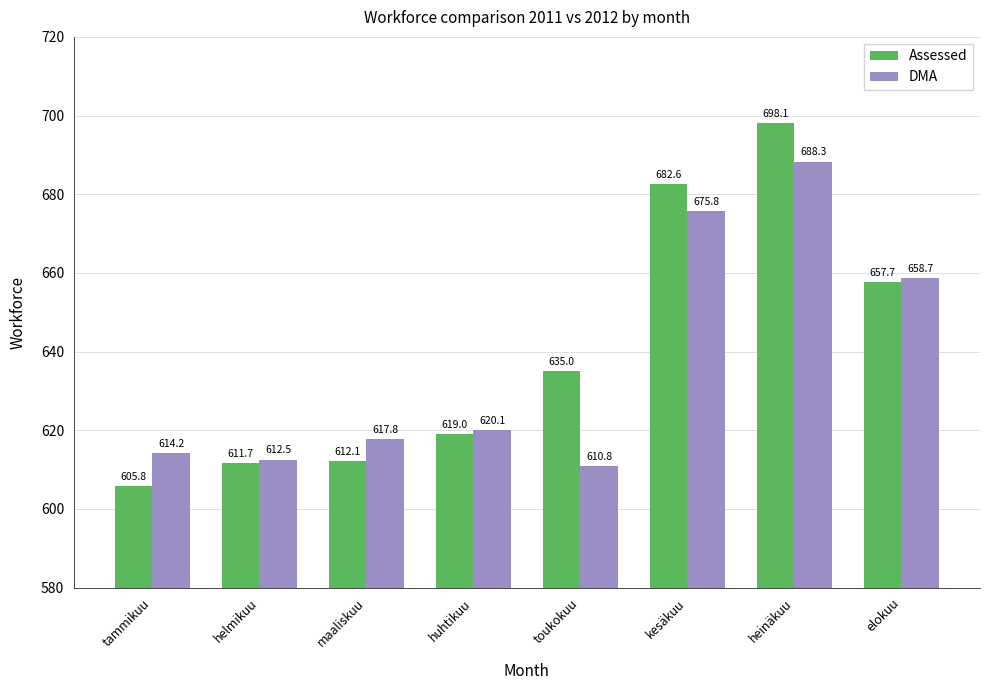

Which series has the largest total across all categories?

Assessed